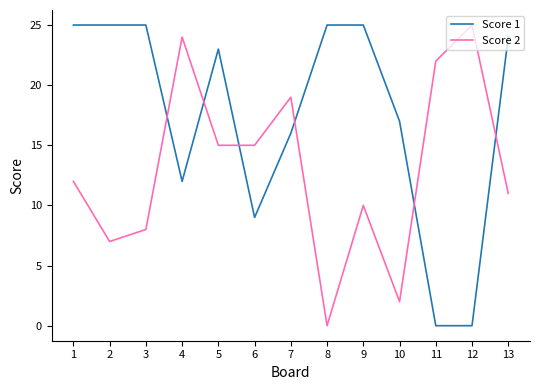

List the series in order of their overall mean, highest first.

Score 1, Score 2